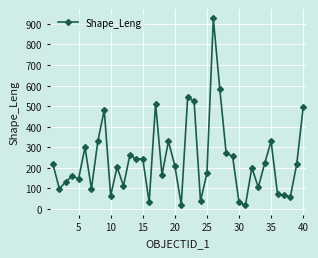

True or false: the data has more than 0 interior local peaks.

True